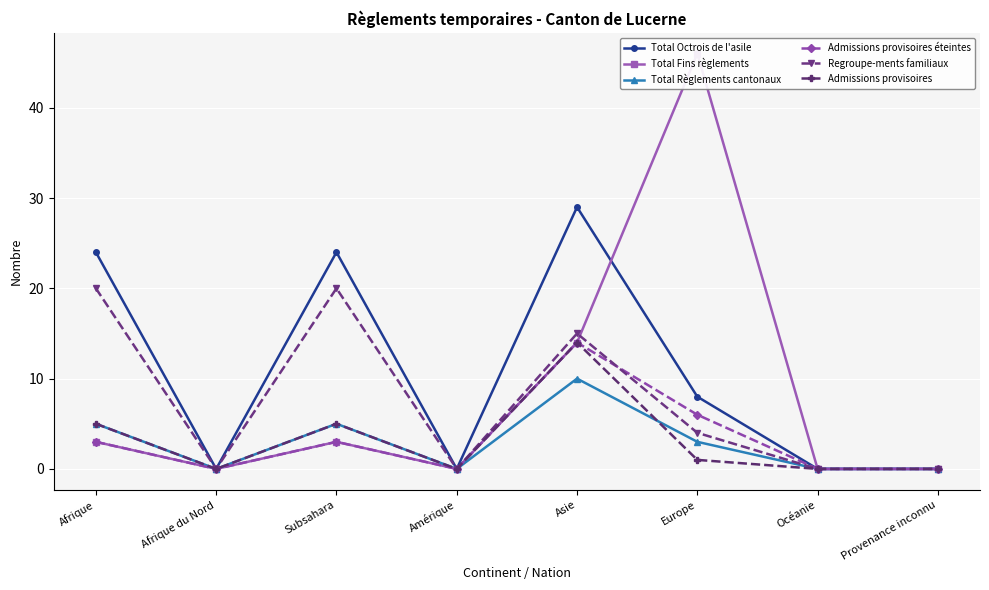

In Total Fins règlements, how many points are lower than both neighbors (excluding endpoints)?

2